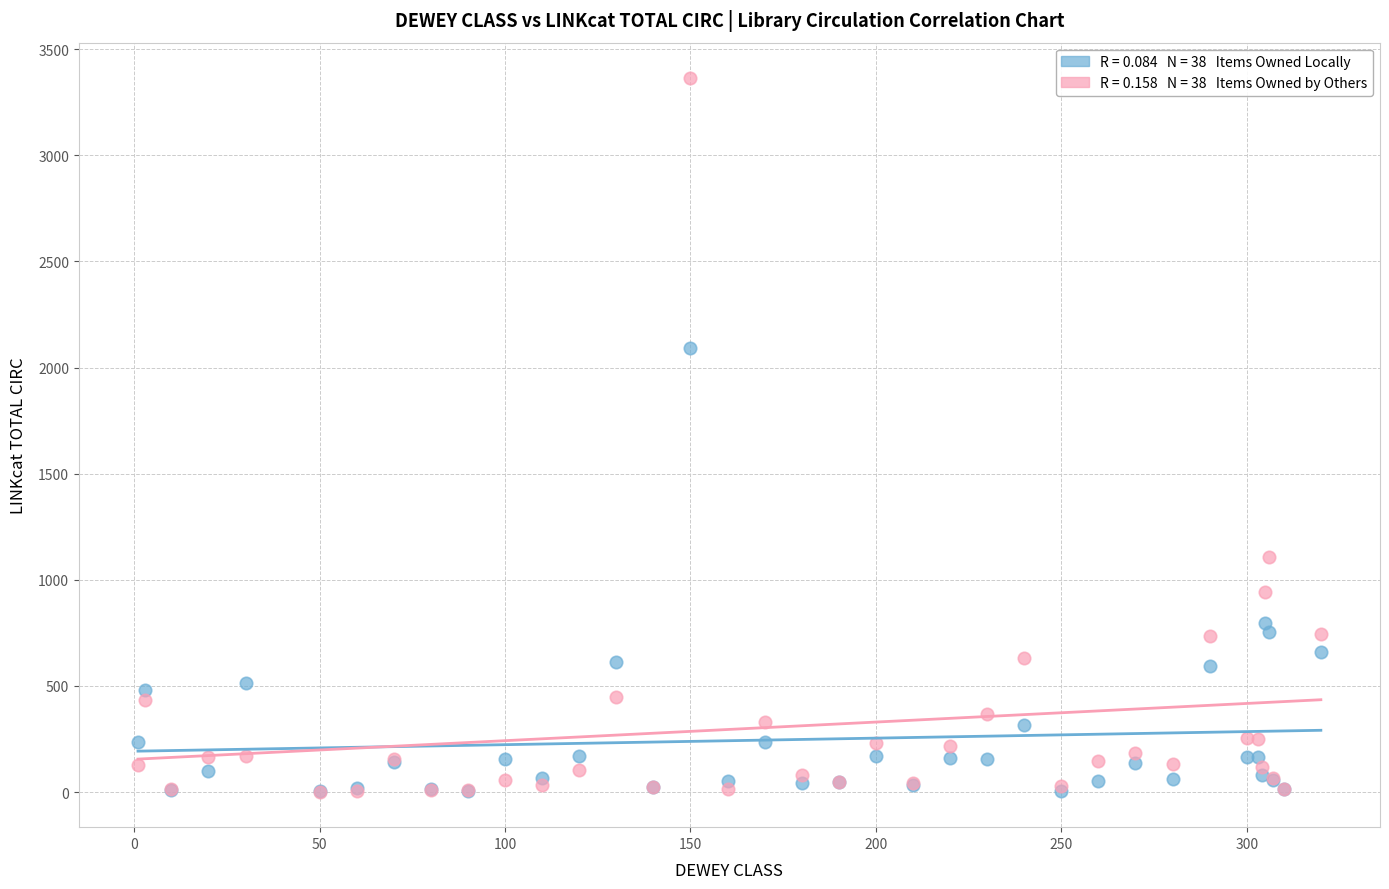

Across all series, what Y value is closest to 1682?

2091